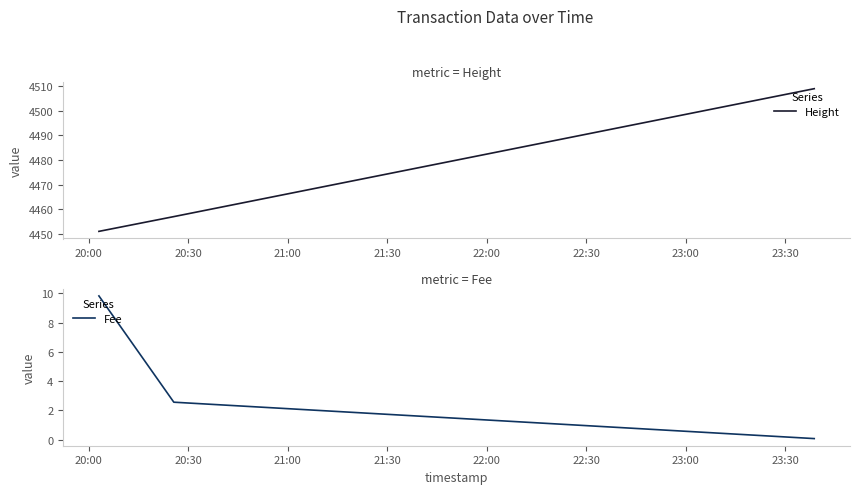

Rank the series by their maximum value, from highest to lowest.

Height, Fee